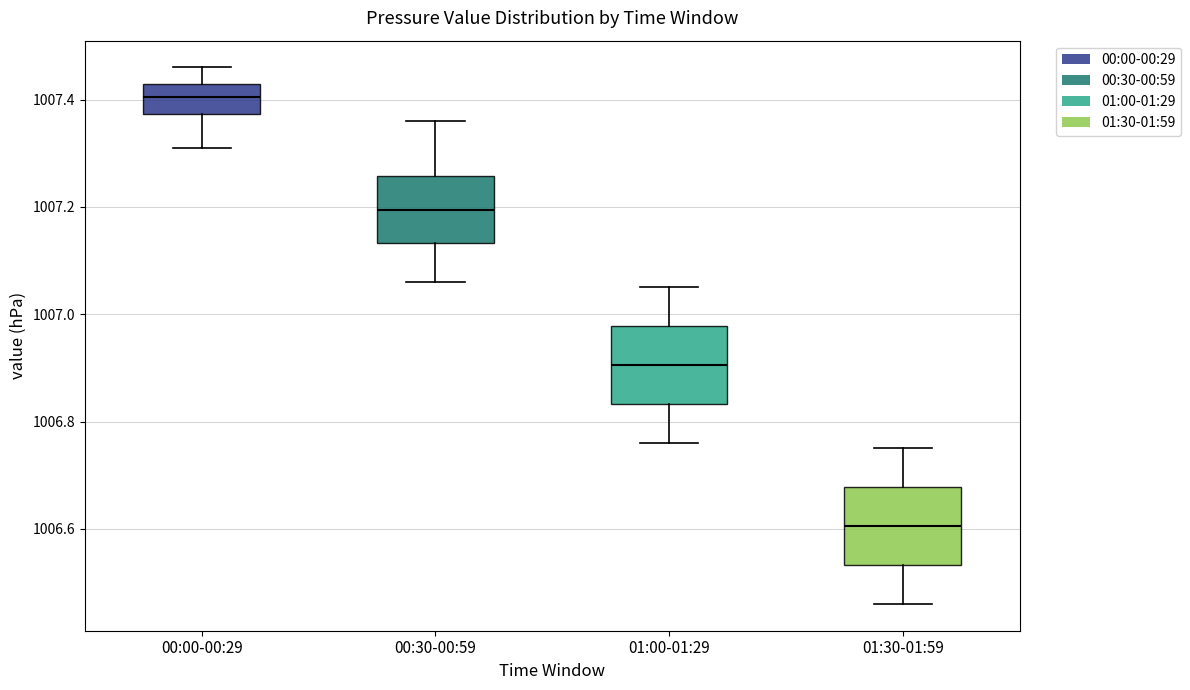

Reading left to right, read every box against the y-axis: the position of its median line, the range the box covers, and the ends of its whiskers. The values are not printed on the chart, so give them approximately, as read against the axis.

00:00-00:29: median 1007.40, box 1007.38 to 1007.44, whiskers 1007.32 to 1007.46
00:30-00:59: median 1007.20, box 1007.14 to 1007.26, whiskers 1007.06 to 1007.36
01:00-01:29: median 1006.90, box 1006.84 to 1006.98, whiskers 1006.76 to 1007.06
01:30-01:59: median 1006.60, box 1006.54 to 1006.68, whiskers 1006.46 to 1006.76